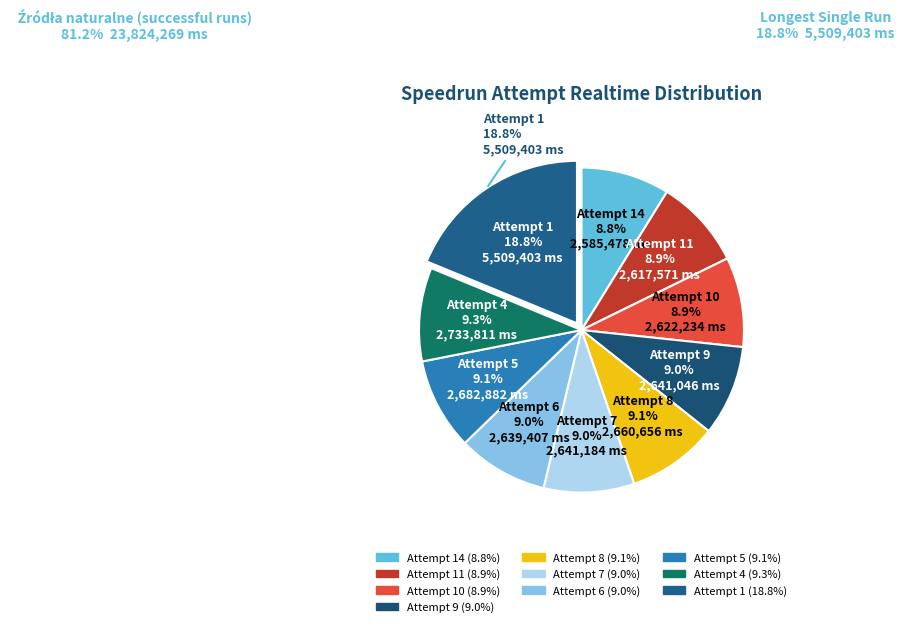

Which has a higher value, Attempt 7 or Attempt 14?

Attempt 7